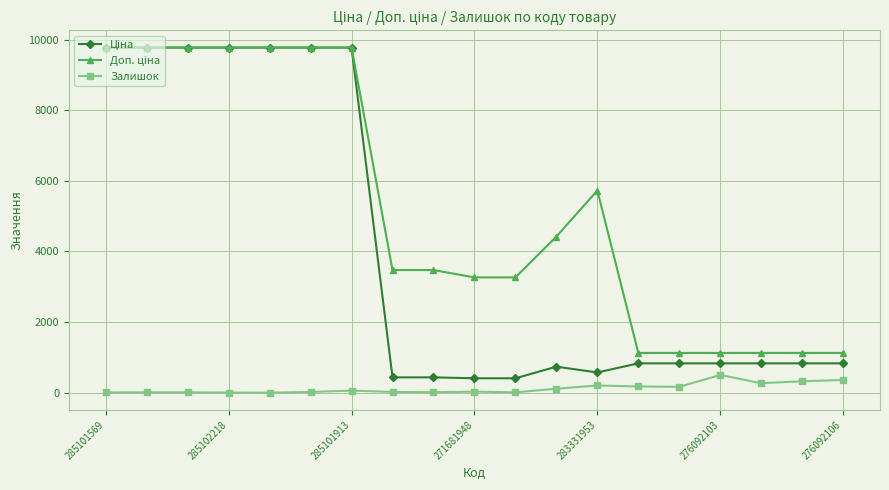

What is the greatest value displayed?

9775.5